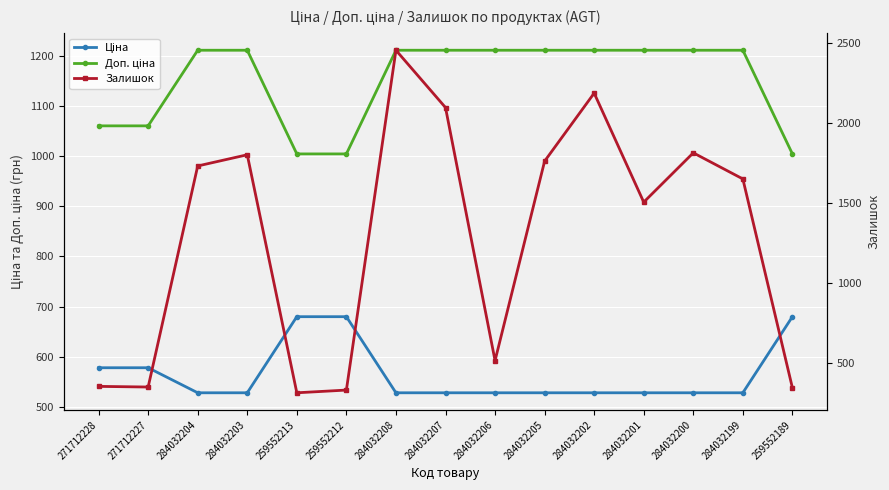

Reading left to right, extract all data points from this chart.

Ціна: 271712228=578.1	271712227=578.1	284032204=528.2	284032203=528.2	259552213=679.8	259552212=679.8	284032208=528.2	284032207=528.2	284032206=528.2	284032205=528.2	284032202=528.2	284032201=528.2	284032200=528.2	284032199=528.2	259552189=679.8
Доп. ціна: 271712228=1060.0	271712227=1060.0	284032204=1210.7	284032203=1210.7	259552213=1004.1	259552212=1004.1	284032208=1210.7	284032207=1210.7	284032206=1210.7	284032205=1210.7	284032202=1210.7	284032201=1210.7	284032200=1210.7	284032199=1210.7	259552189=1004.1
Залишок: 271712228=357.0	271712227=353.0	284032204=1734.0	284032203=1804.0	259552213=317.0	259552212=334.0	284032208=2457.0	284032207=2099.0	284032206=518.0	284032205=1764.0	284032202=2189.0	284032201=1508.0	284032200=1816.0	284032199=1653.0	259552189=348.0